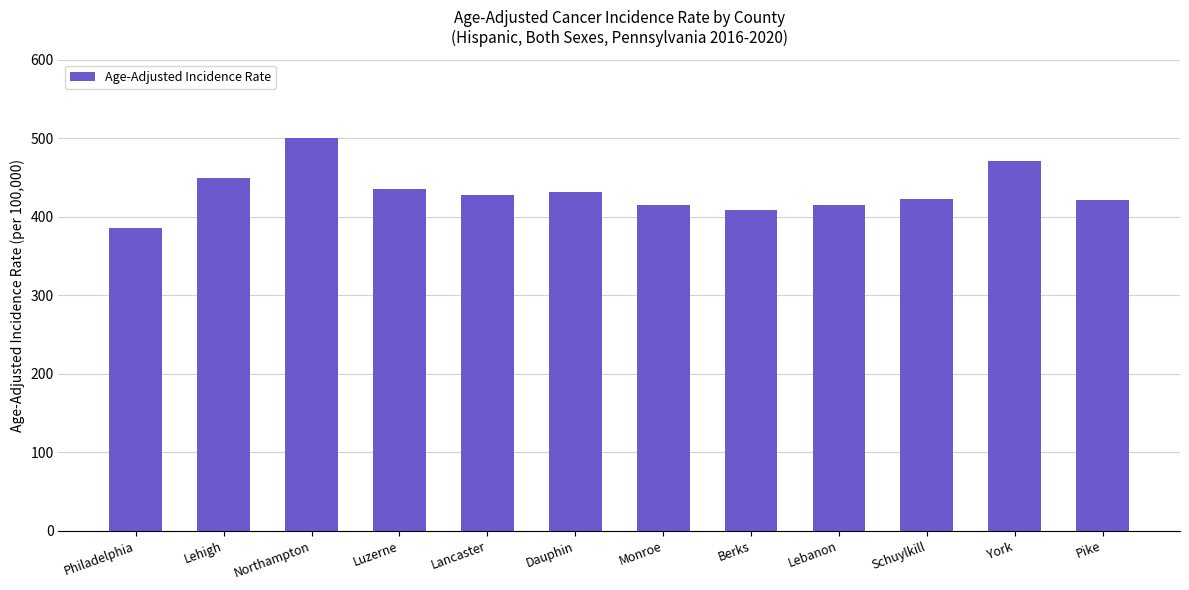

What is the ratio of the value at Lebanon to the value at Schuylkill?

1.0